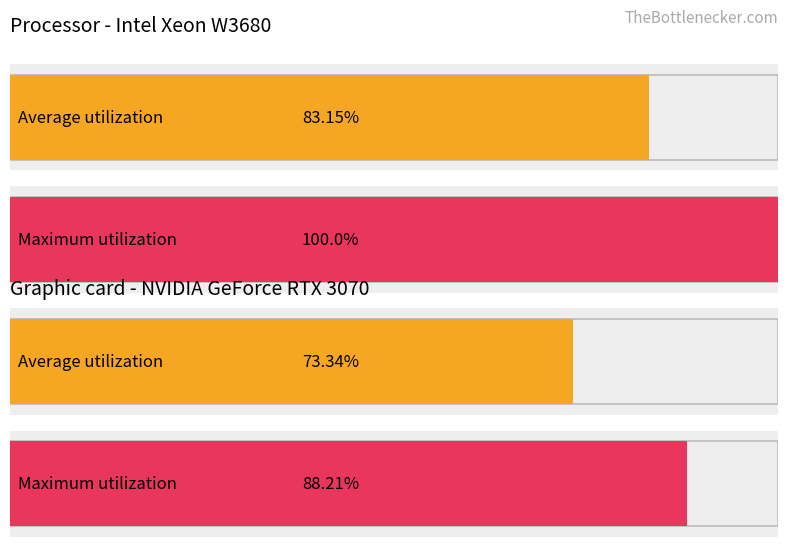

Is the value of Average utilization at 1273 greater than the value of Maximum utilization at 1273?

No